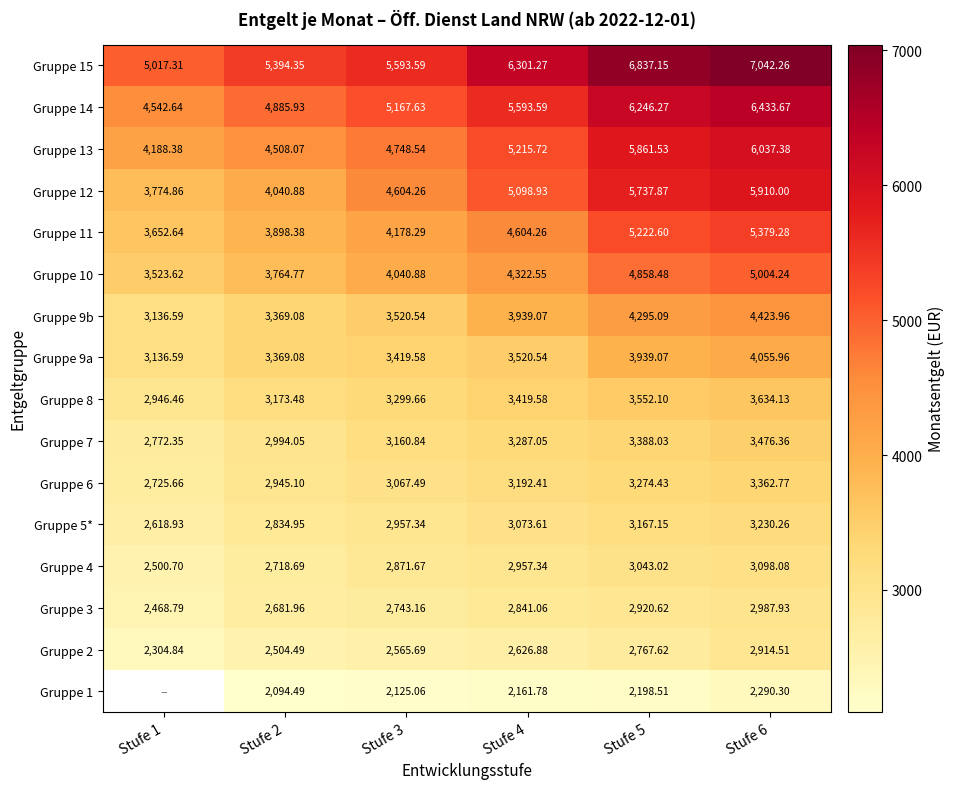

Which series changed the most between Stufe 2 and Stufe 4?

Gruppe 12